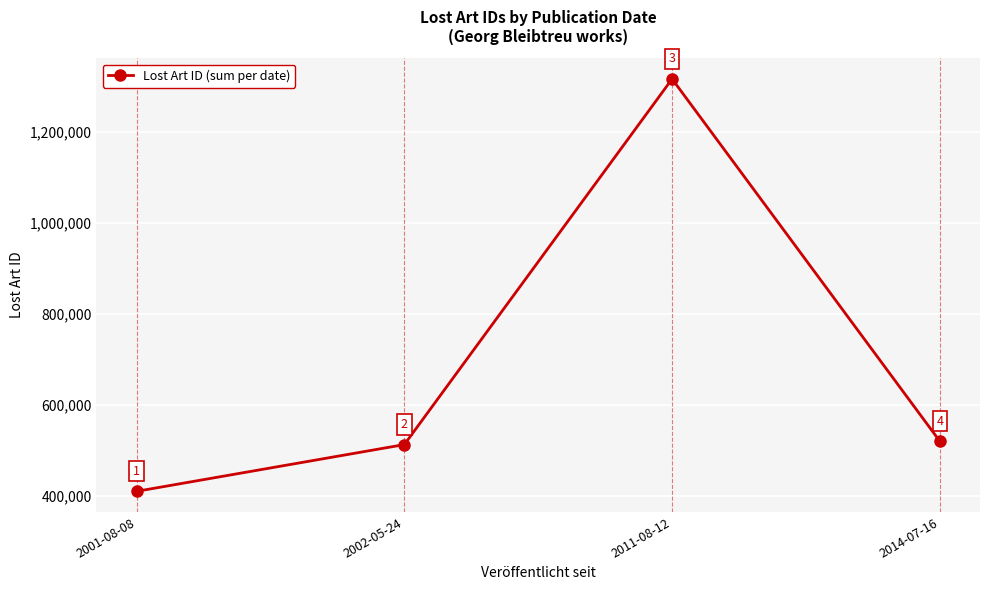

What is the value of the 4th point from the left?

520633